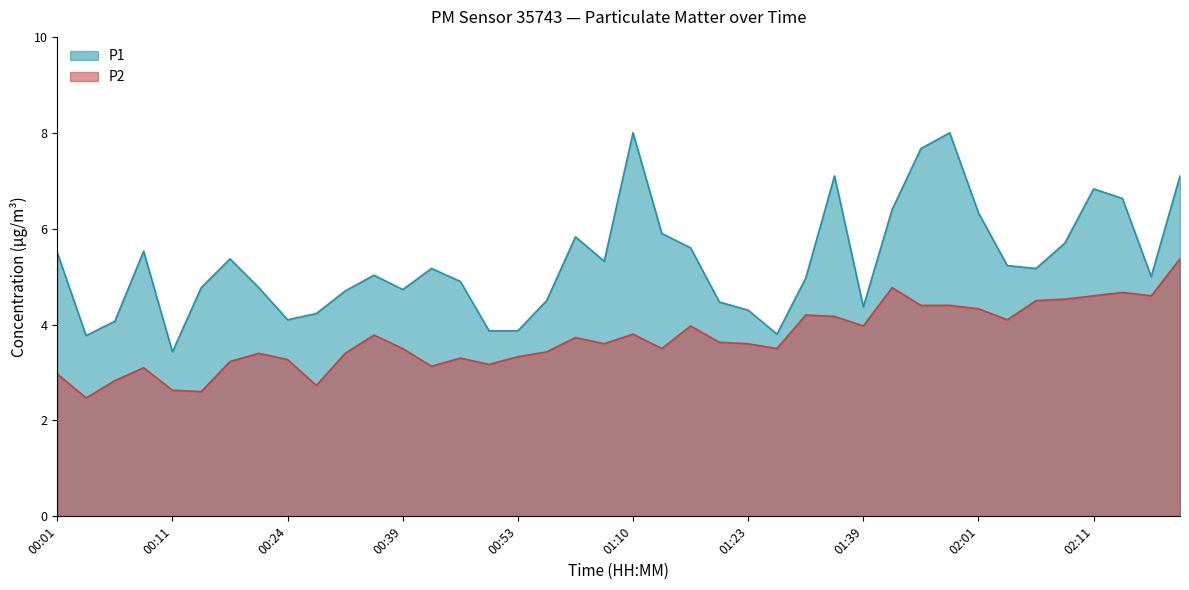

What is the difference between the second highest and second lowest values in the P2 series?

2.2